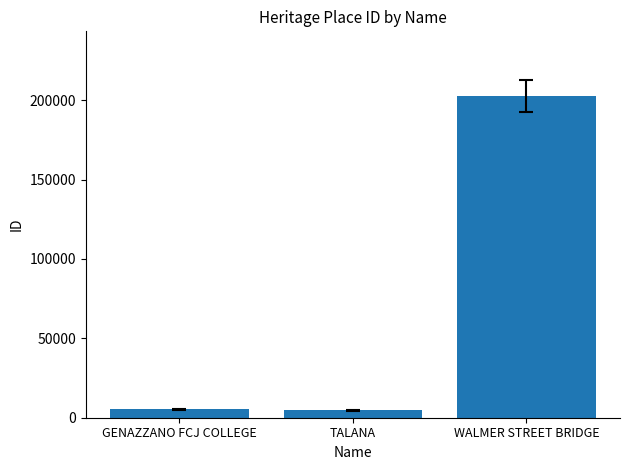

What is the approximate value at GENAZZANO FCJ COLLEGE?

5415